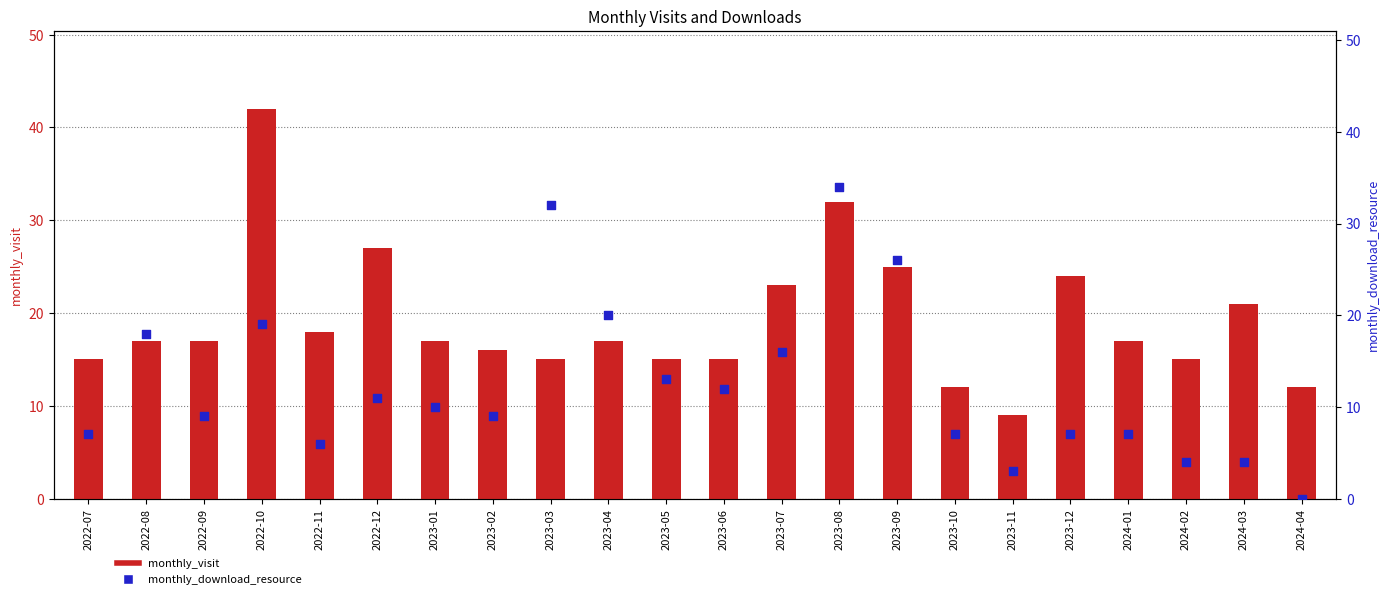

Which series has the largest Y range (max minus min)?

monthly_download_resource